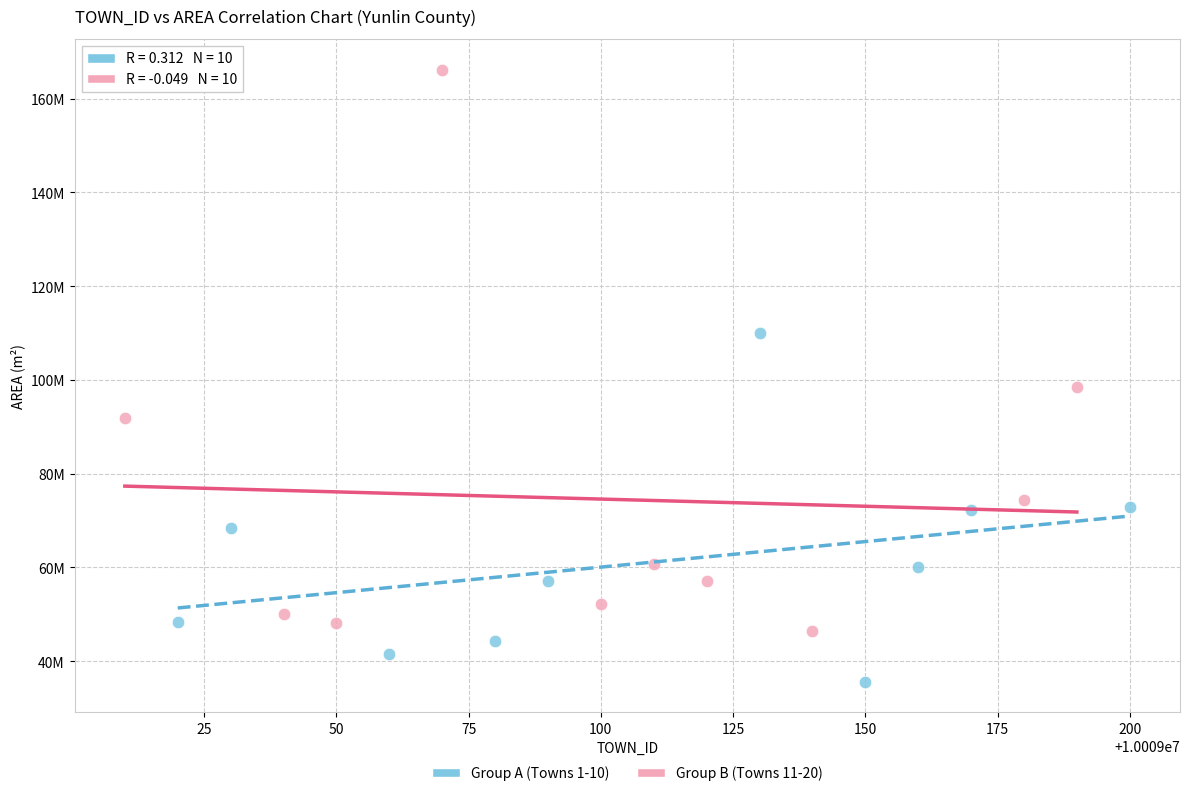

What are all the series names shown in the legend?

Group A (Towns 1-10), Group B (Towns 11-20)